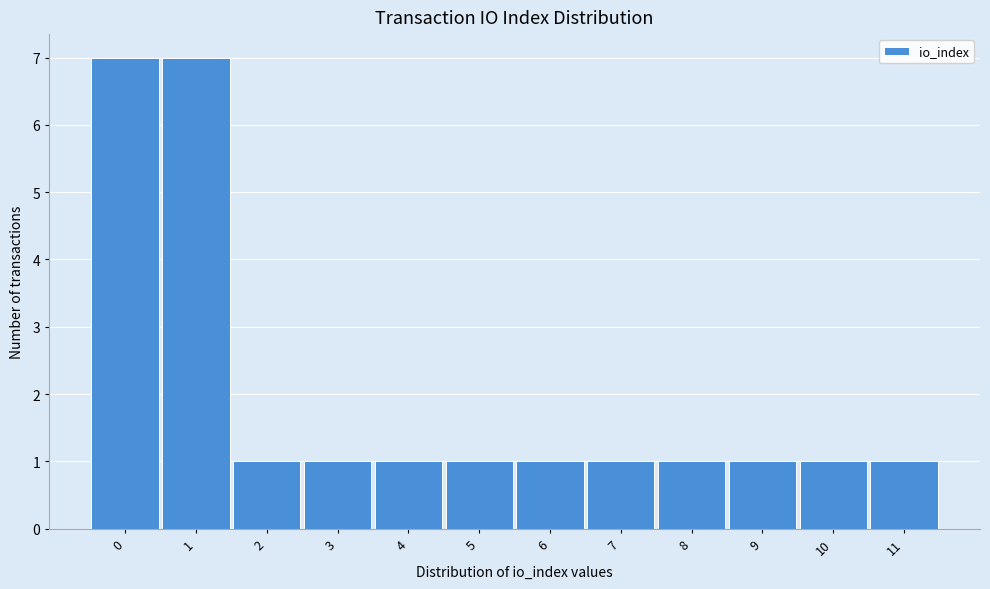

Reading left to right, transcribe this chart: for each bar, give the range it covers on the x-axis and its height. The values are not printed on the chart, so give them approximately, as read against the axis.

-0.5 to 0.5: 7
0.5 to 1.5: 7
1.5 to 2.5: 1
2.5 to 3.5: 1
3.5 to 4.5: 1
4.5 to 5.5: 1
5.5 to 6.5: 1
6.5 to 7.5: 1
7.5 to 8.5: 1
8.5 to 9.5: 1
9.5 to 10.5: 1
10.5 to 11.5: 1